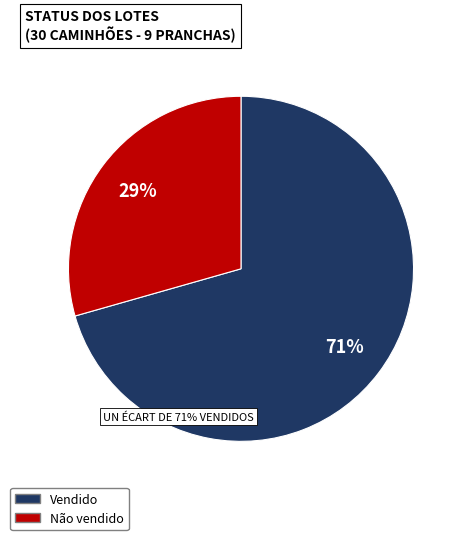

To the nearest percent, what is the average slice percentage?

50%